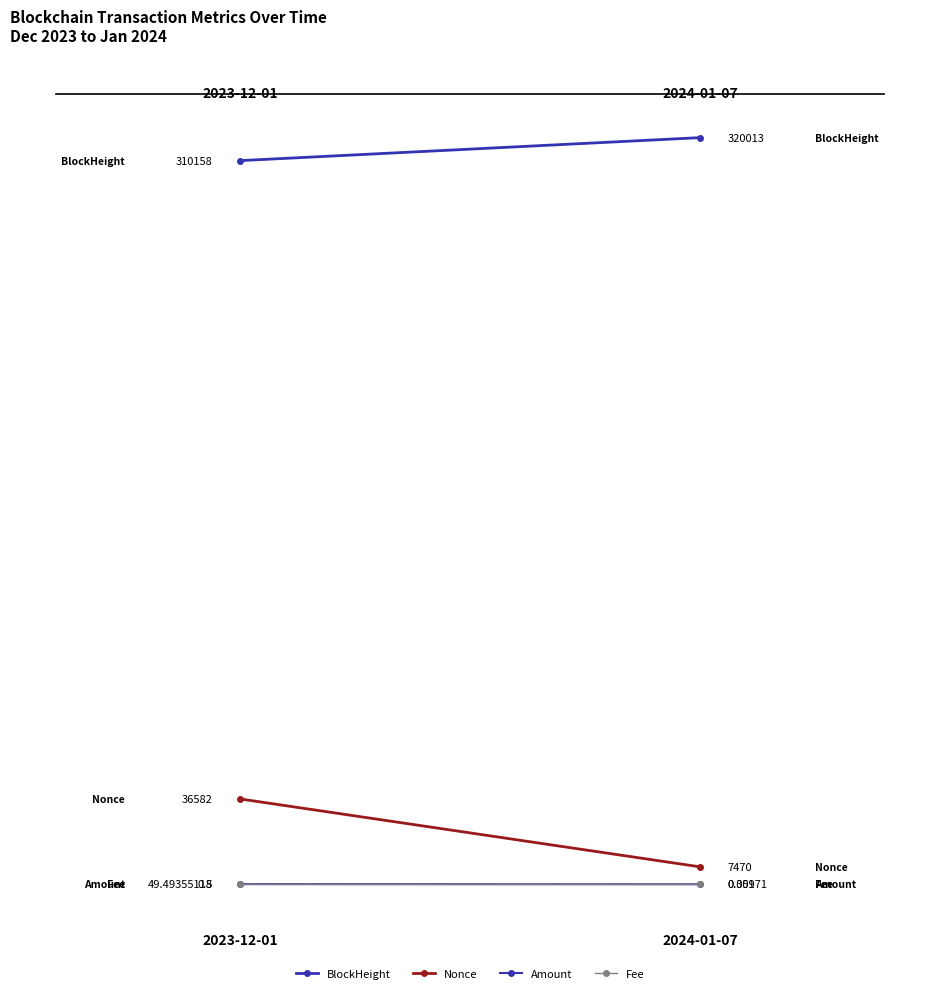

Which series has the largest range (max minus min)?

Nonce